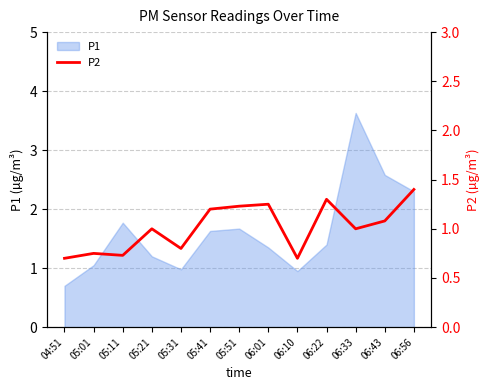

The value of P1 at 06:01 is 2.2. True or false?

False